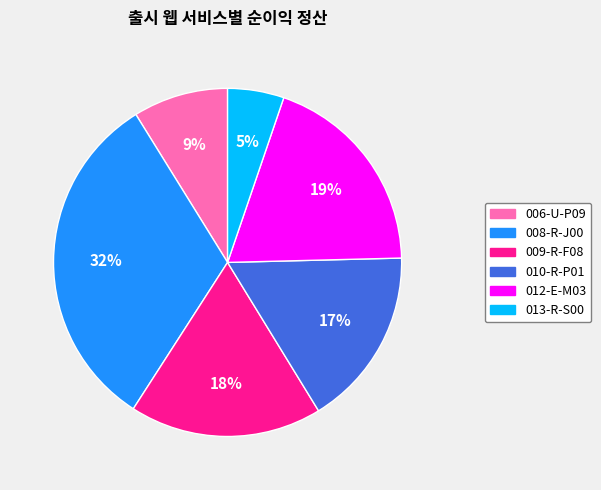

The 013-R-S00 slice represents 13% of the pie. True or false?

False